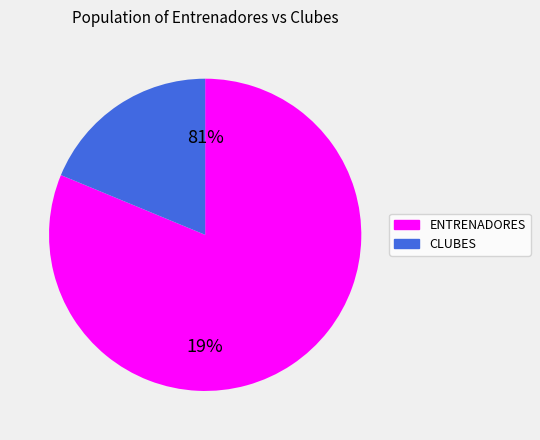

Combined, do ENTRENADORES and CLUBES account for over 50%?

Yes